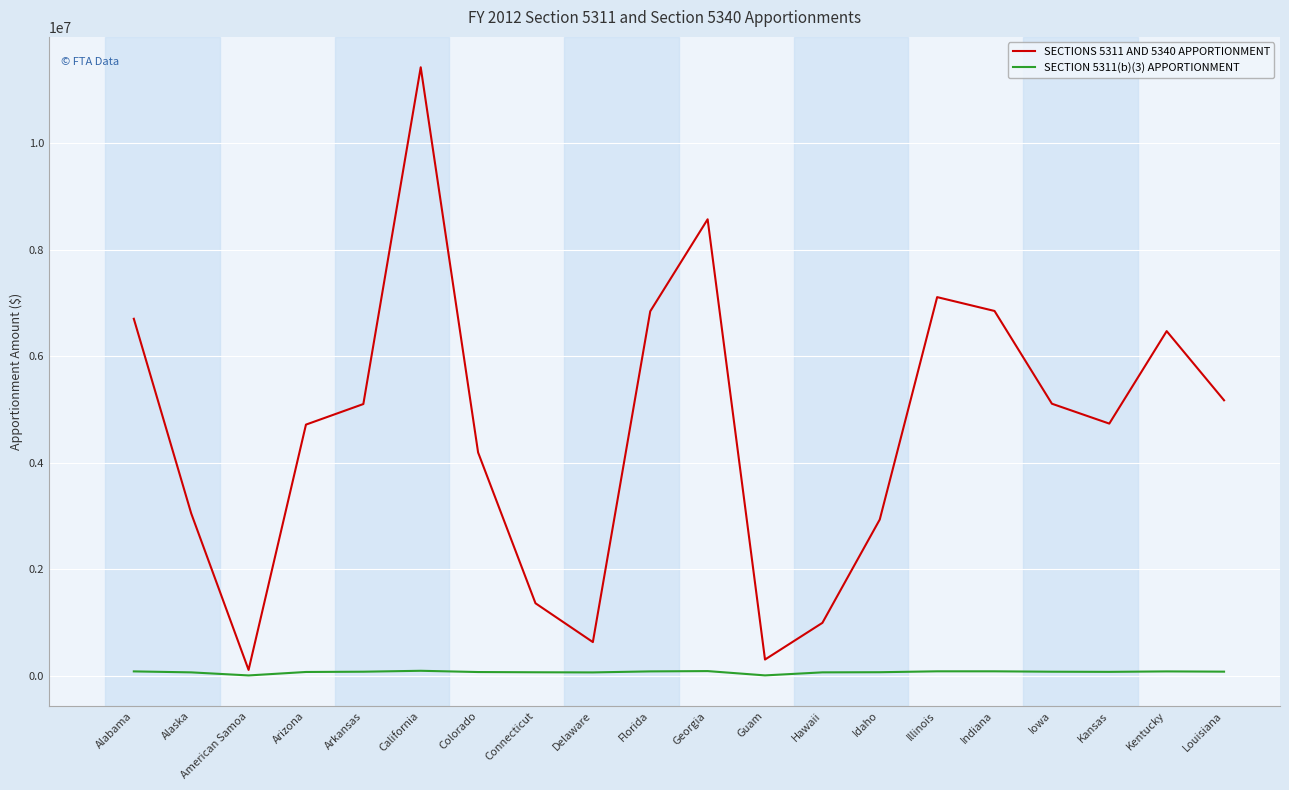

List the series in order of their overall mean, highest first.

SECTIONS 5311 AND 5340 APPORTIONMENT, SECTION 5311(b)(3) APPORTIONMENT